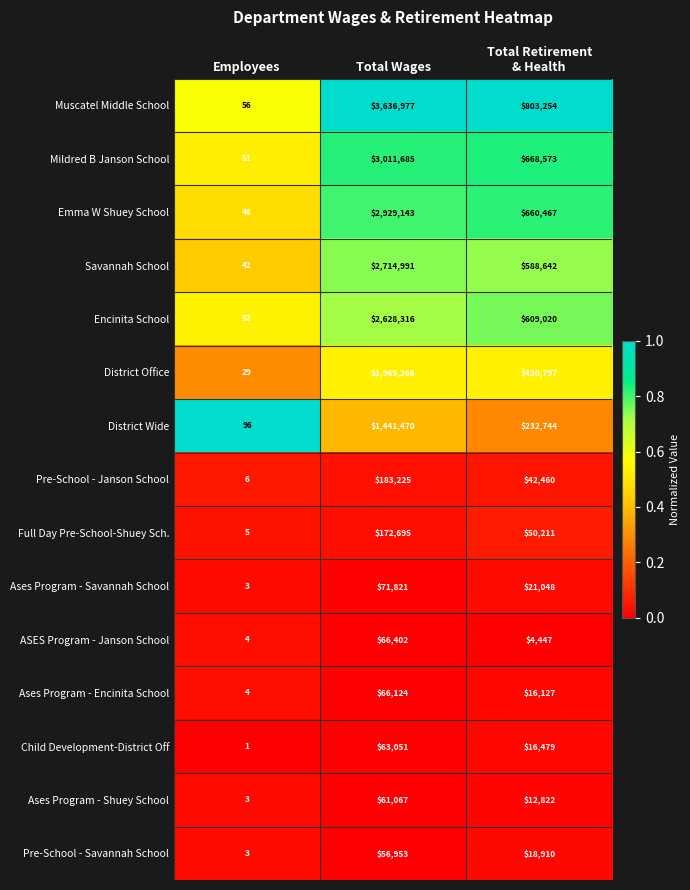

At which category is the sum across all series the highest?

Total Wages